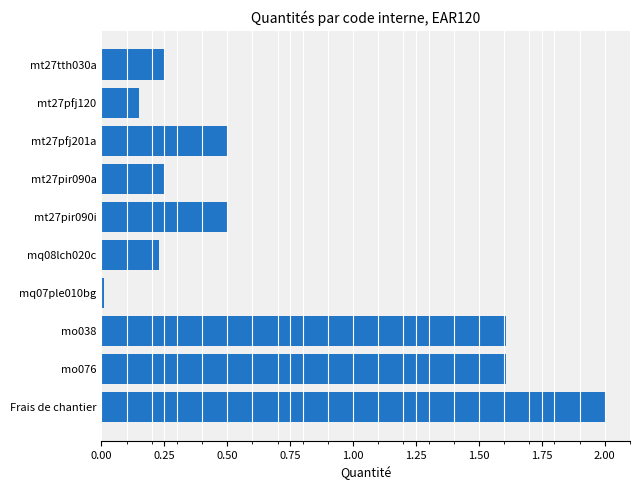

What is the approximate value at mt27pfj201a?

0.5